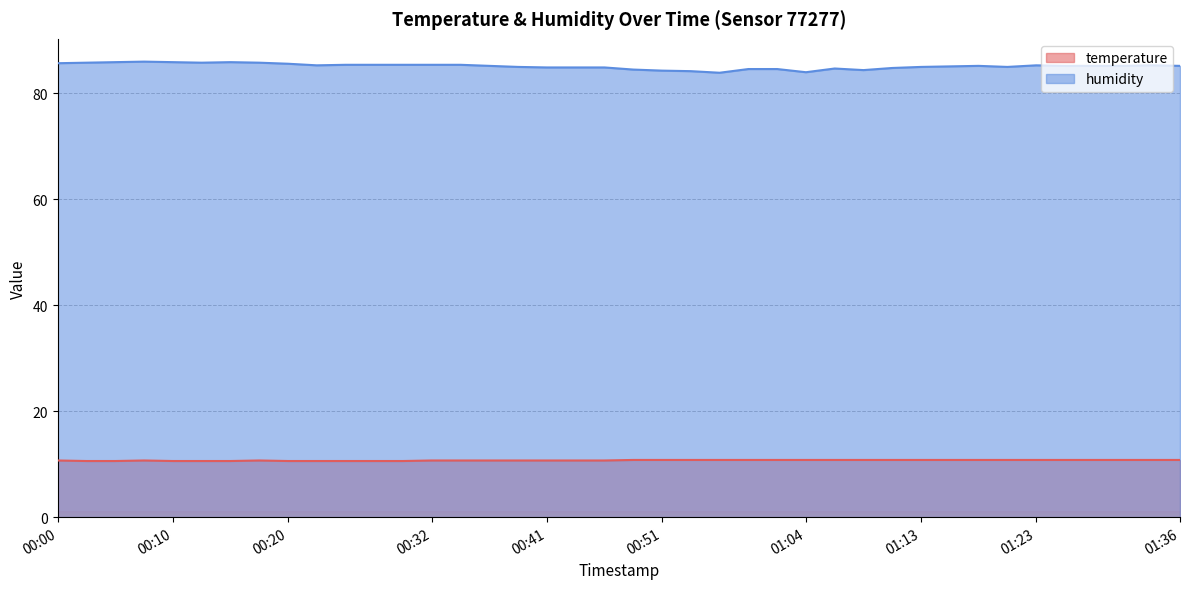

What is the difference between the maximum and minimum values in the temperature series?

0.2